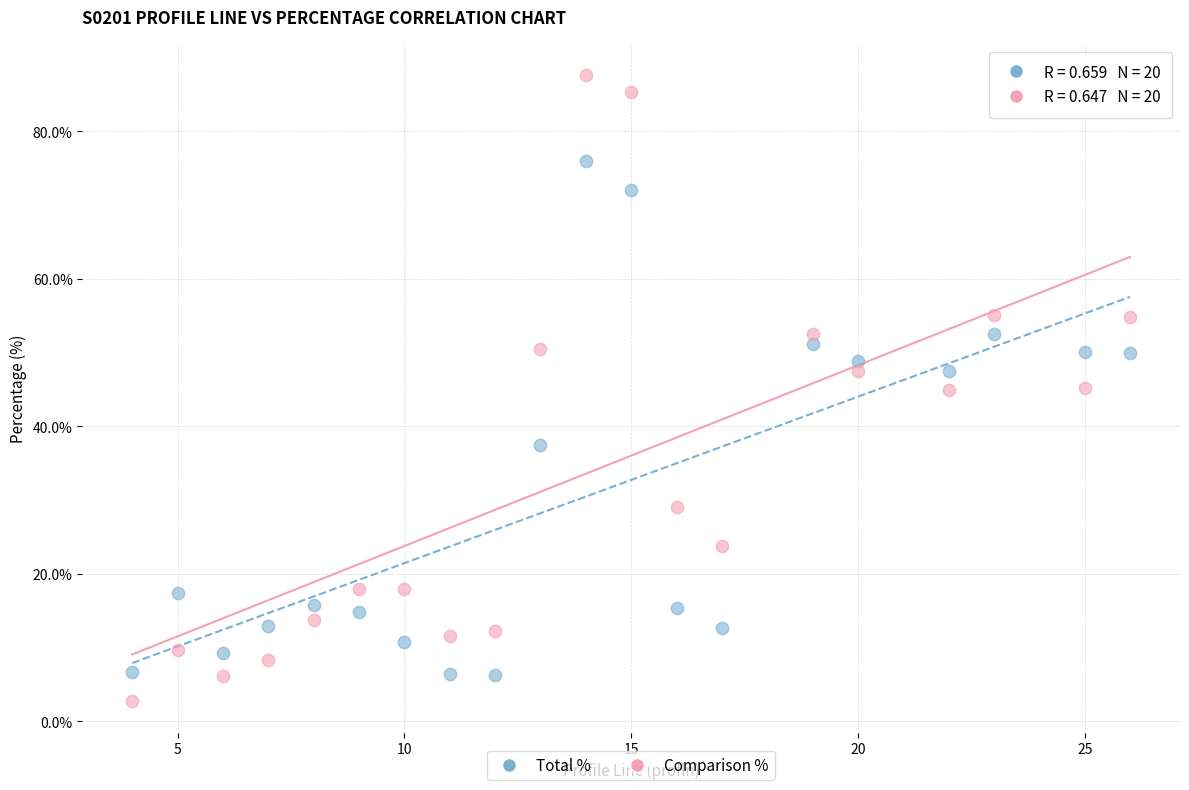

Across all data points, what is the range of Y values (max minus min)?

84.9